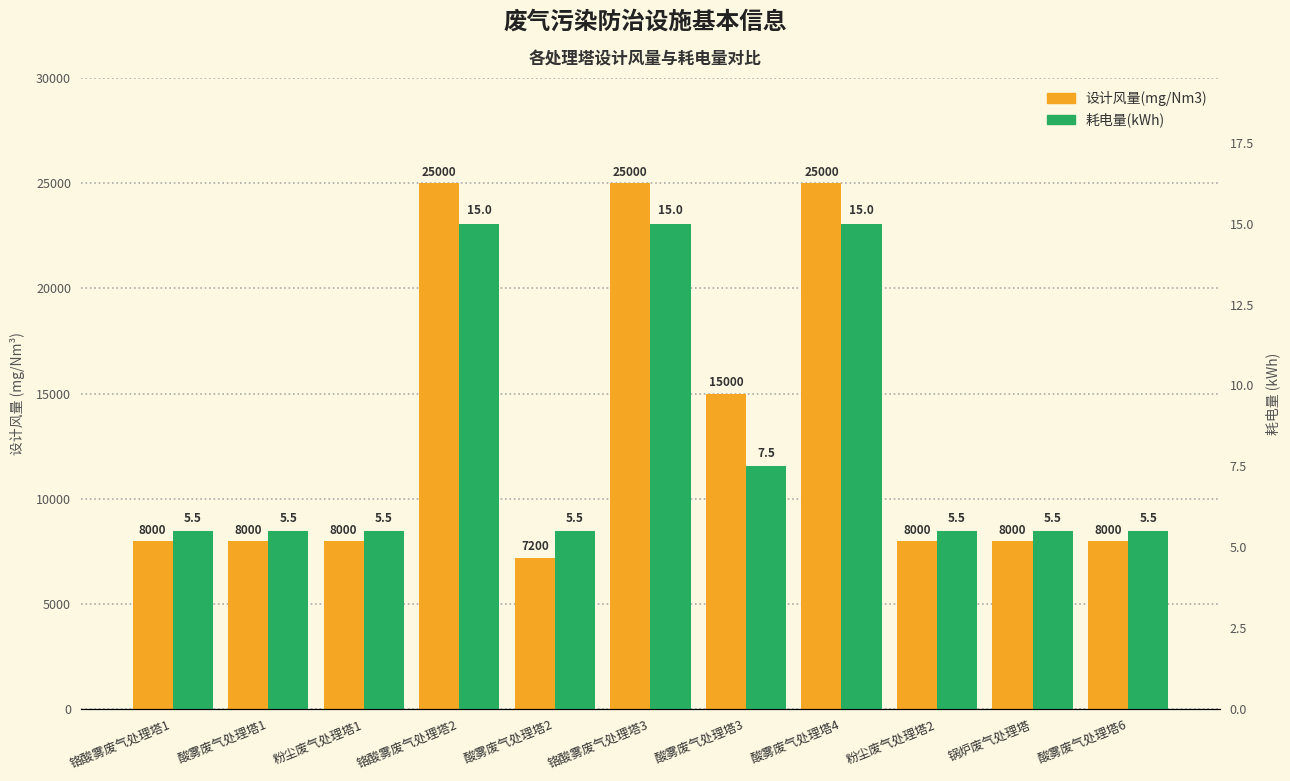

What position from the right is 酸雾废气处理塔1?

10